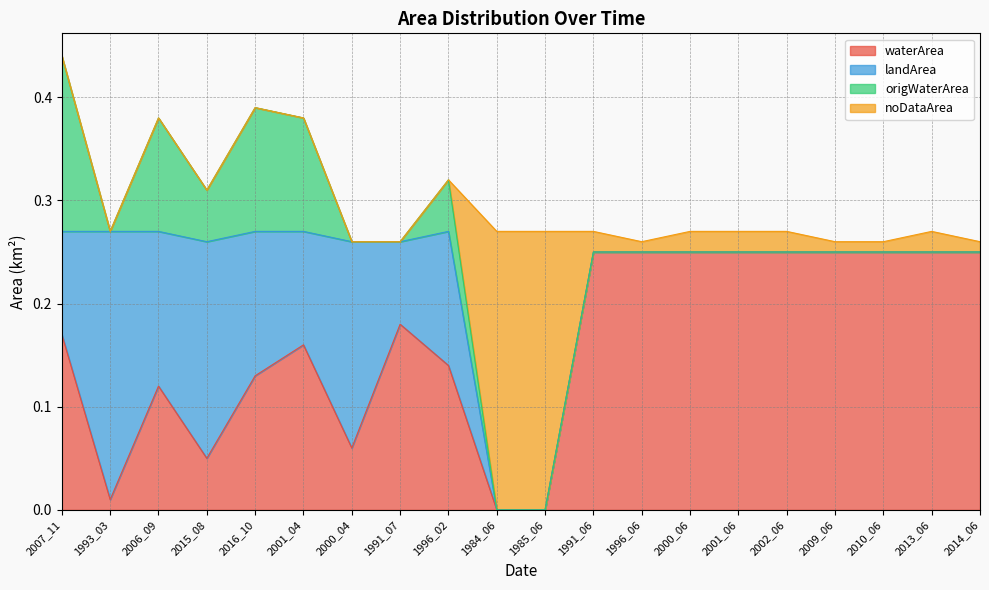

At which category is the sum across all series the highest?

2007_11